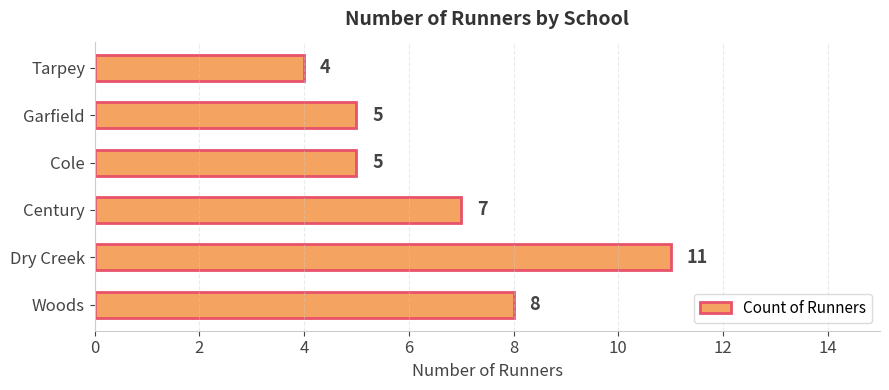

Reading bottom to top, list all the values displayed in this chart.

Woods=8	Dry Creek=11	Century=7	Cole=5	Garfield=5	Tarpey=4